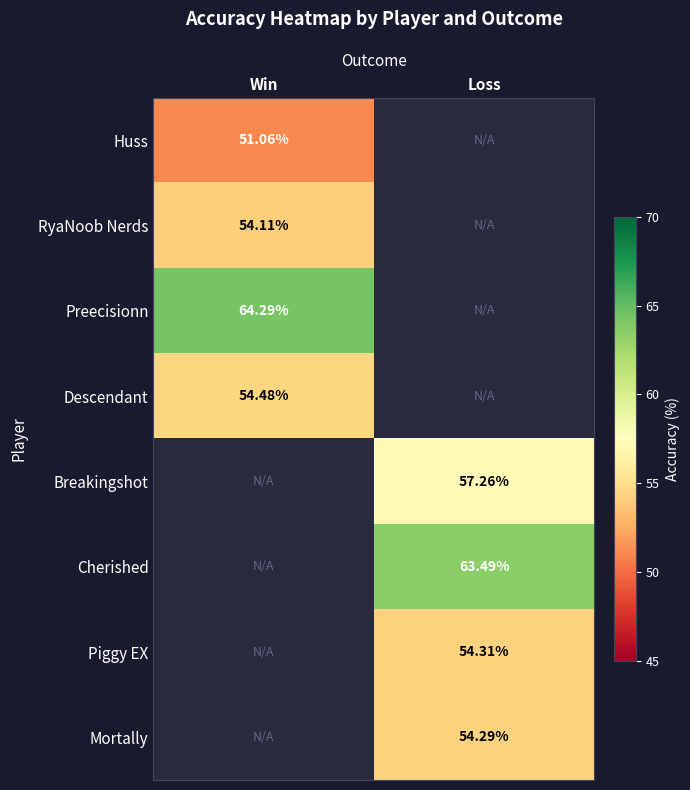

Is the value of Breakingshot at Loss greater than the value of Piggy EX at Loss?

Yes